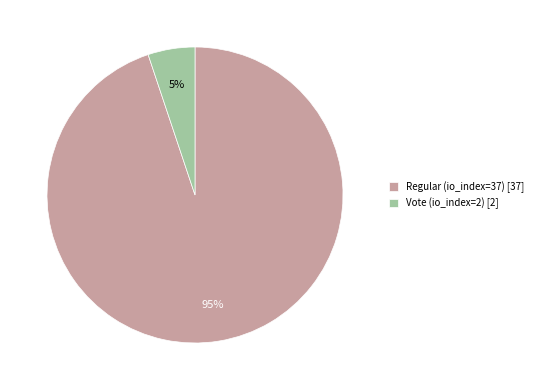

Does any single category account for the majority?

Yes